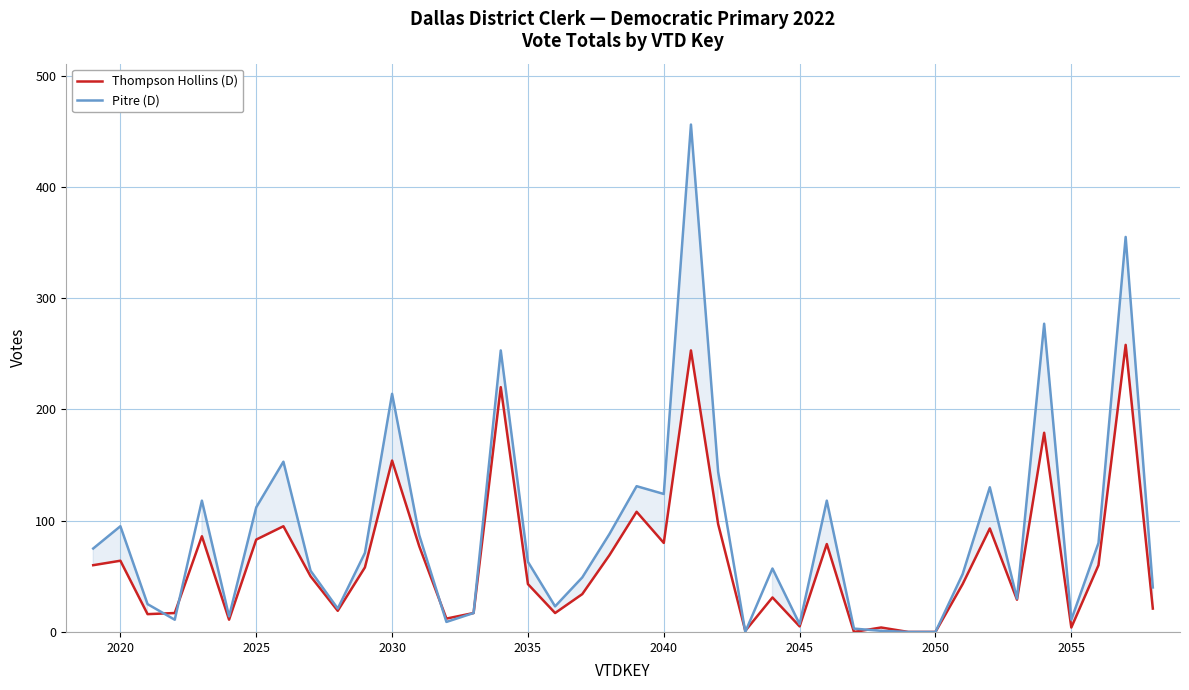

What is the maximum value for Thompson Hollins (D)?

258